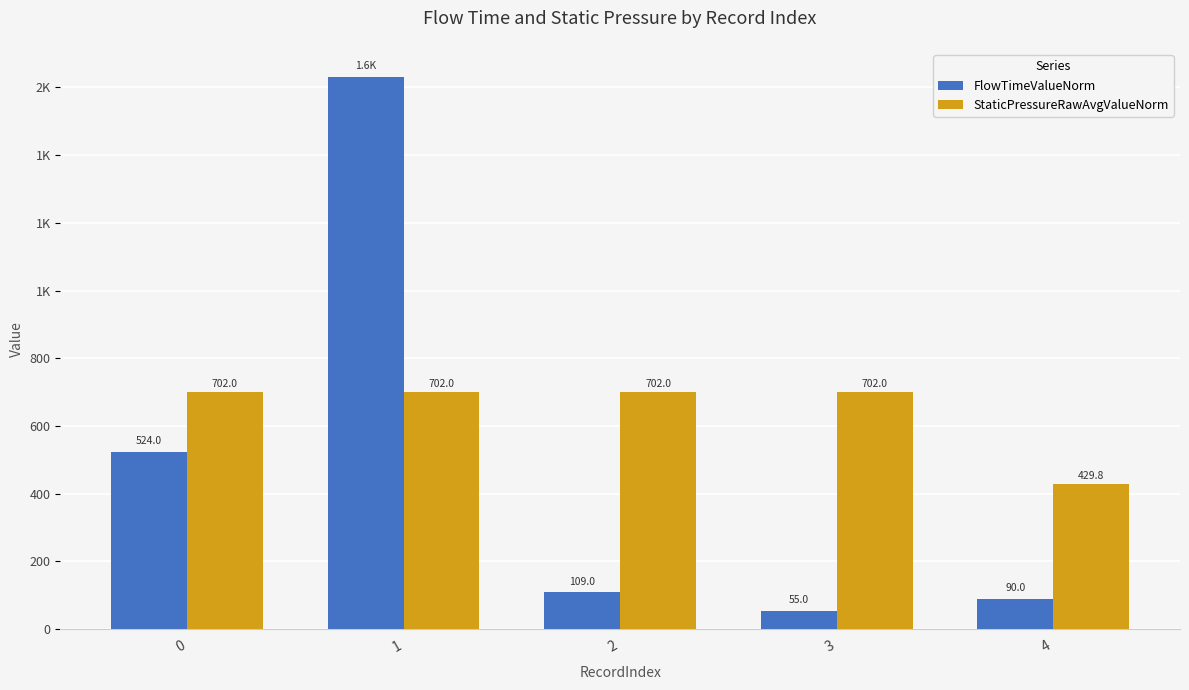

Reading left to right, what are all the values shown in this chart?

FlowTimeValueNorm: 524.0	1632.0	109.0	55.0	90.0
StaticPressureRawAvgValueNorm: 702.0	702.0	702.0	702.0	429.8